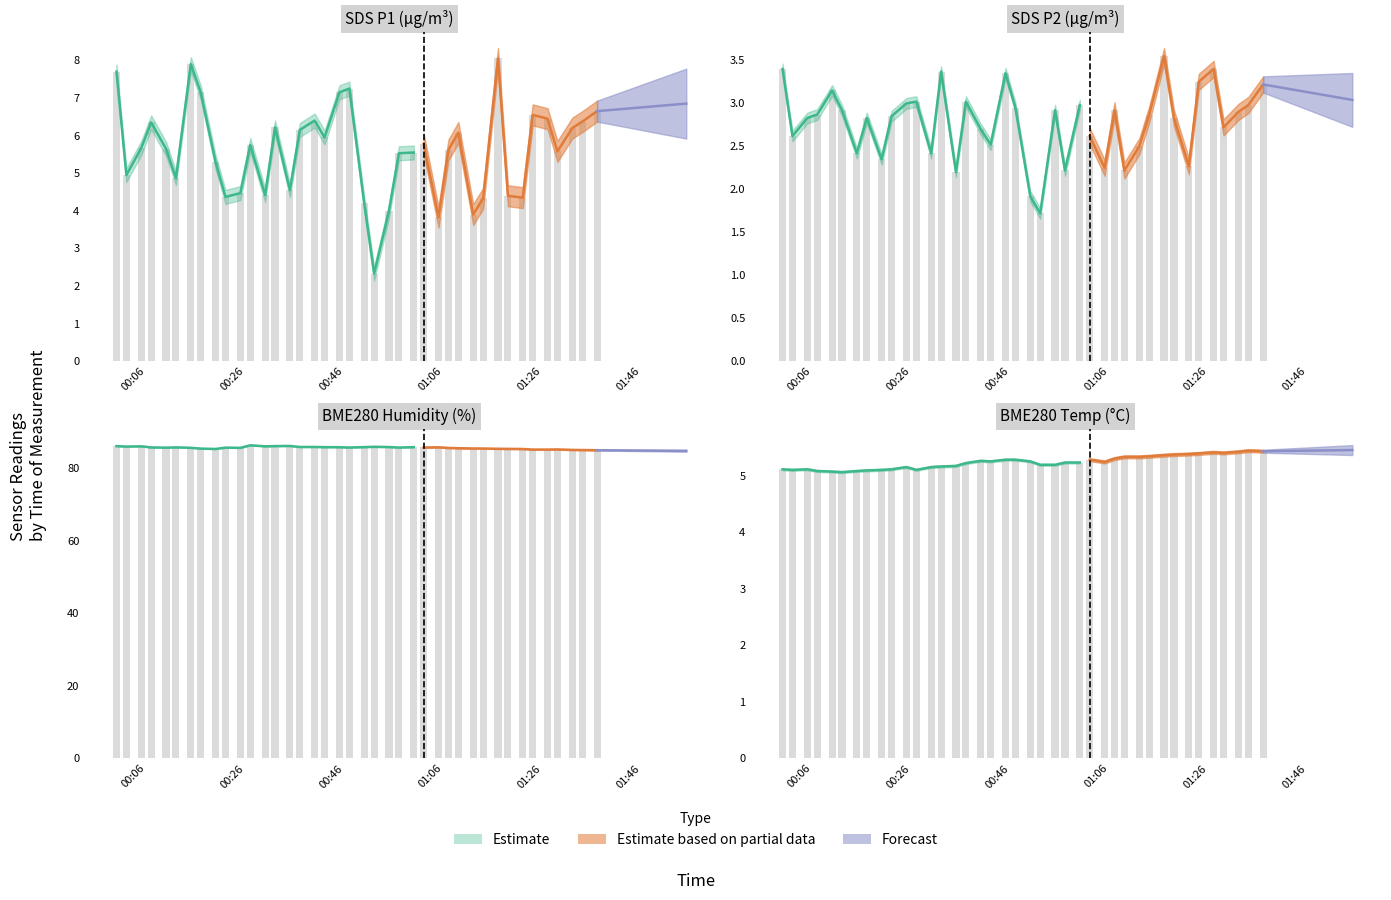

List the labels in order of BME280_temperature value, smallest first.

2020/12/14 00:12, 2020/12/14 00:10, 2020/12/14 00:07, 2020/12/14 00:15, 2020/12/14 00:17, 2020/12/14 00:02, 2020/12/14 00:20, 2020/12/14 00:27, 2020/12/14 00:00, 2020/12/14 00:05, 2020/12/14 00:22, 2020/12/14 00:25, 2020/12/14 00:30, 2020/12/14 00:32, 2020/12/14 00:35, 2020/12/14 00:52, 2020/12/14 00:55, 2020/12/14 00:37, 2020/12/14 00:57, 2020/12/14 01:00, 2020/12/14 01:05, 2020/12/14 00:42, 2020/12/14 00:50, 2020/12/14 00:40, 2020/12/14 00:45, 2020/12/14 00:47, 2020/12/14 01:02, 2020/12/14 01:07, 2020/12/14 01:09, 2020/12/14 01:12, 2020/12/14 01:14, 2020/12/14 01:17, 2020/12/14 01:19, 2020/12/14 01:22, 2020/12/14 01:24, 2020/12/14 01:29, 2020/12/14 01:27, 2020/12/14 01:32, 2020/12/14 01:37, 2020/12/14 01:34